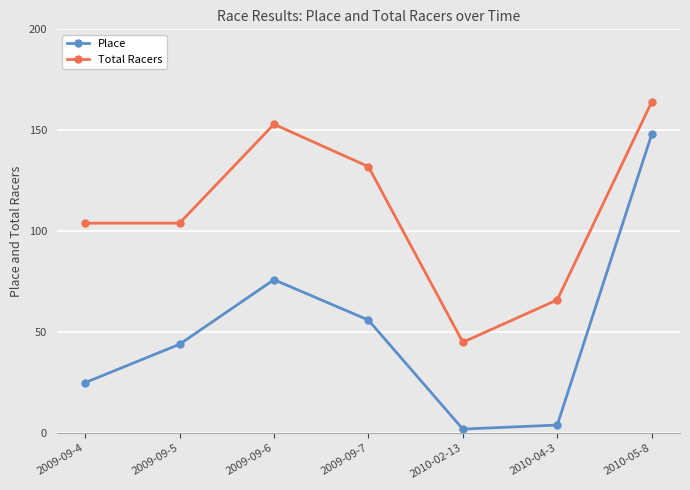

Reading right to left, transcribe all the data shown in this chart.

Place: 2010-05-8=148	2010-04-3=4	2010-02-13=2	2009-09-7=56	2009-09-6=76	2009-09-5=44	2009-09-4=25
Total Racers: 2010-05-8=164	2010-04-3=66	2010-02-13=45	2009-09-7=132	2009-09-6=153	2009-09-5=104	2009-09-4=104